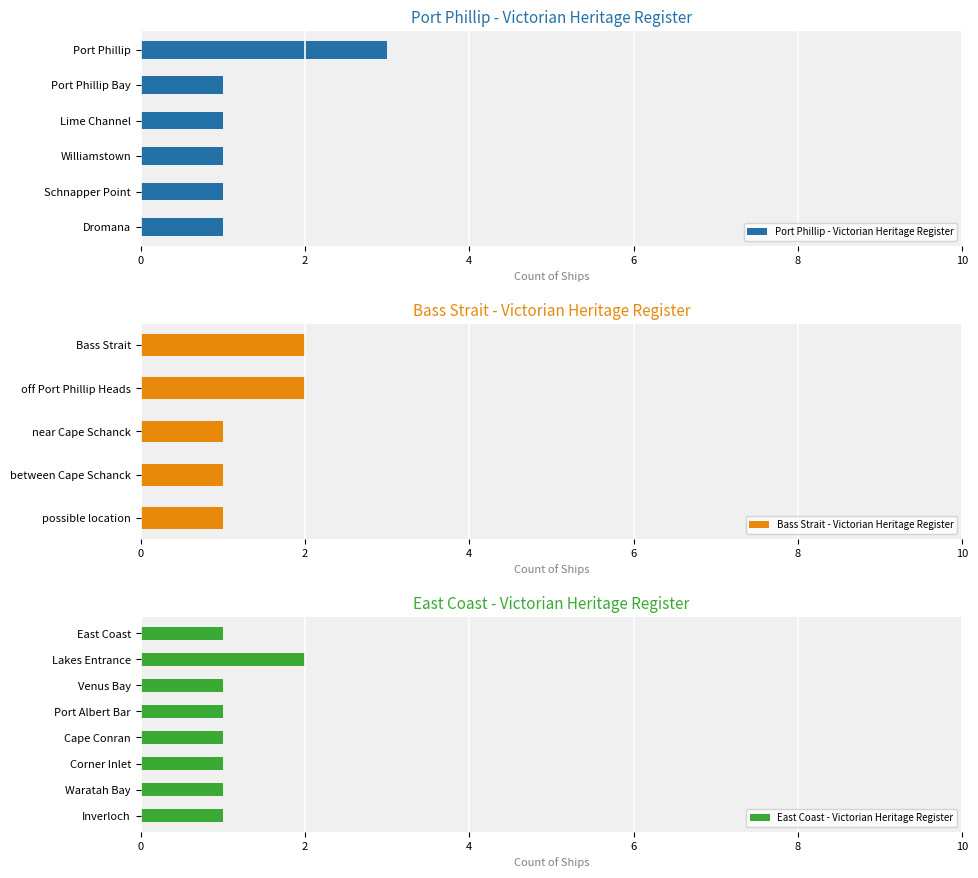

What position from the right is East Coast?

4